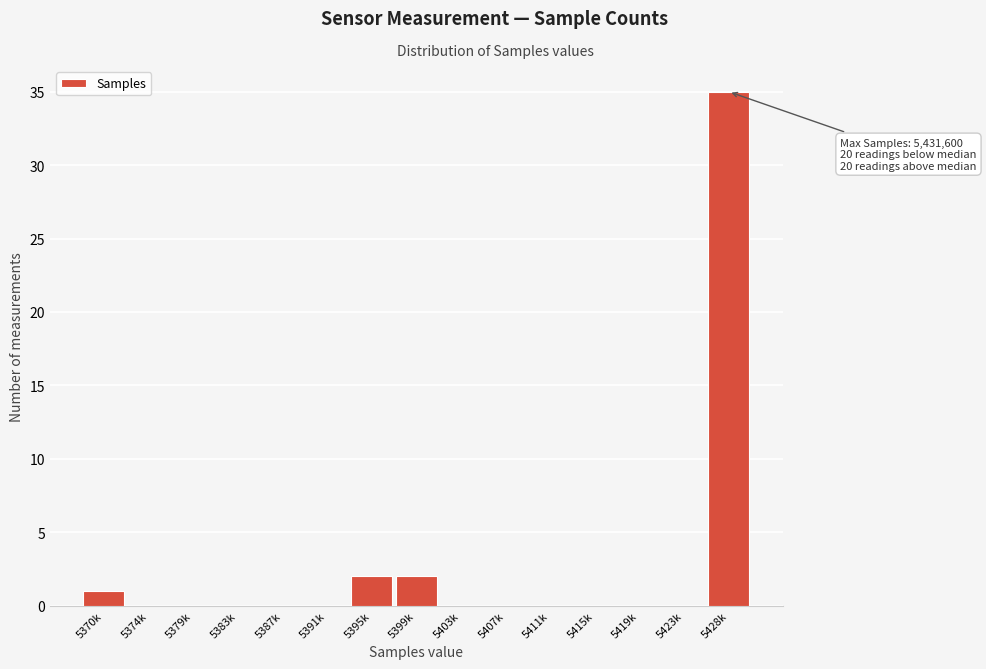

Reading right to left, extract all data points from this chart.

5428k=35	5423k=0	5419k=0	5415k=0	5411k=0	5407k=0	5403k=0	5399k=2	5395k=2	5391k=0	5387k=0	5383k=0	5379k=0	5374k=0	5370k=1